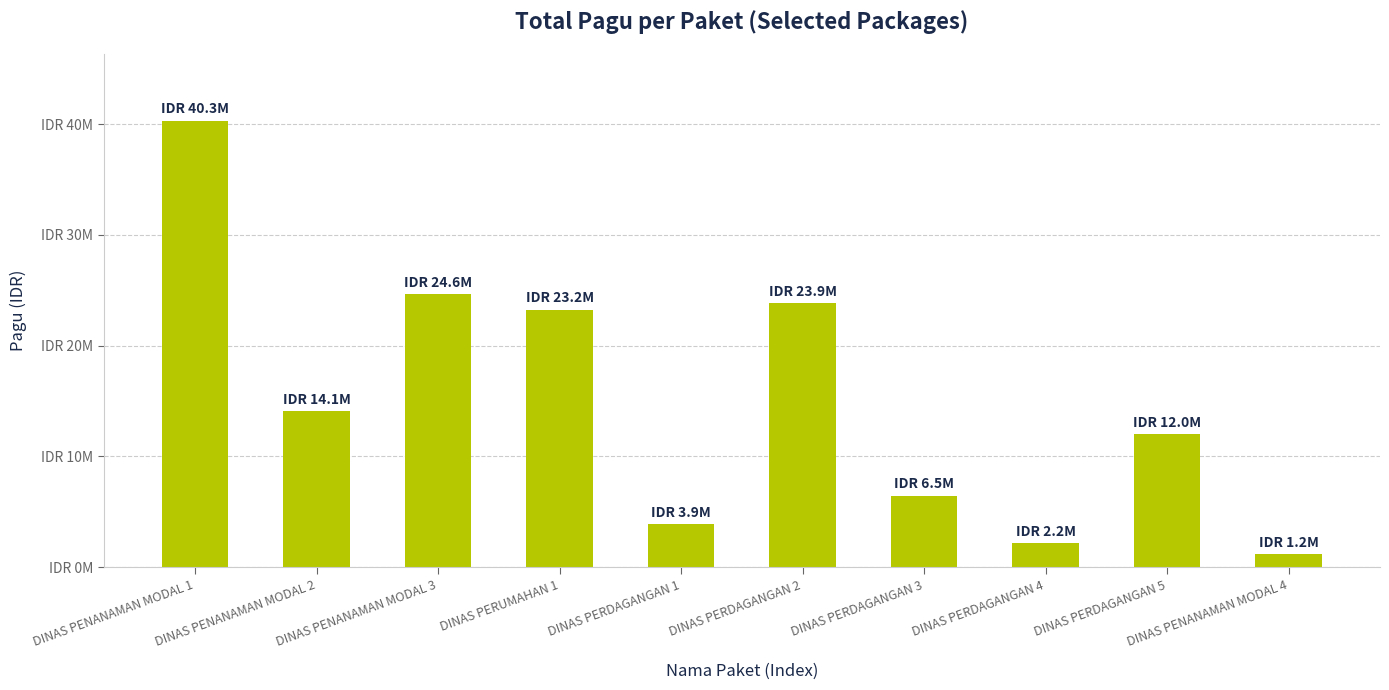

Approximately how many times larger is the value at DINAS PERDAGANGAN 5 compared to DINAS PERDAGANGAN 1?

3.1